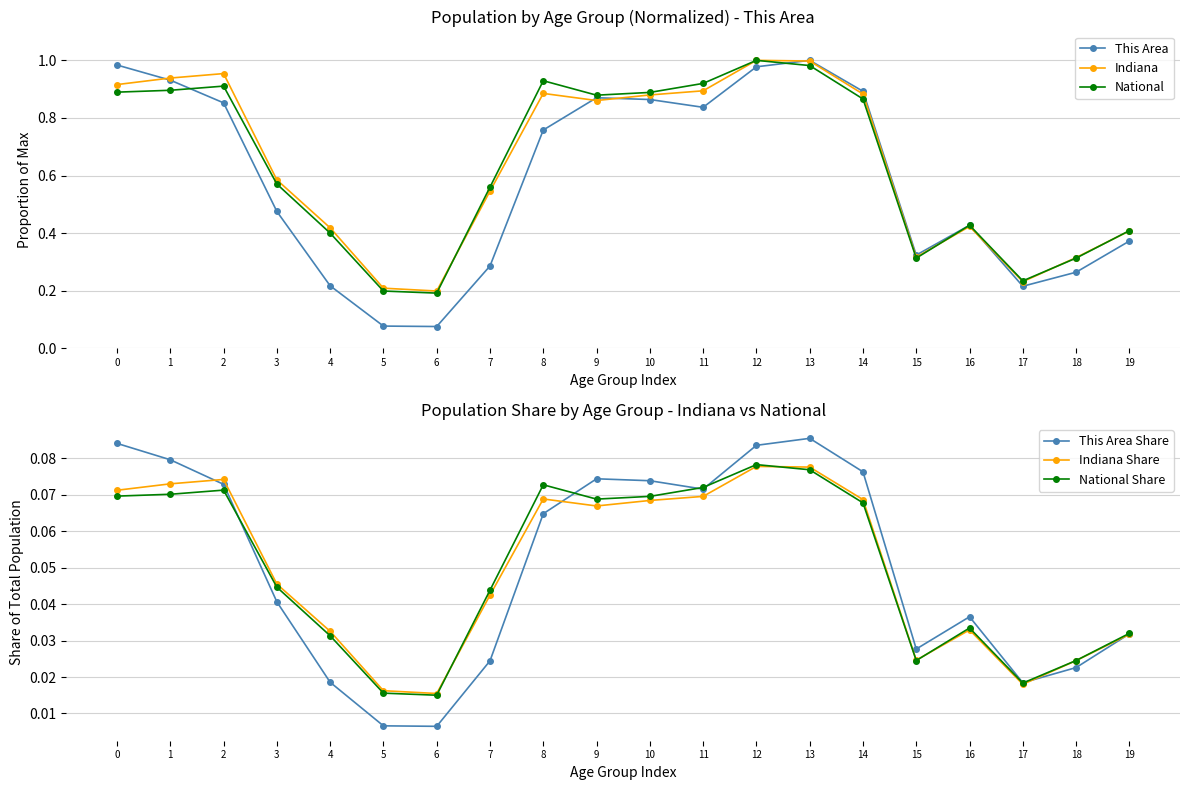

What is the total value across all series at 17?

0.7